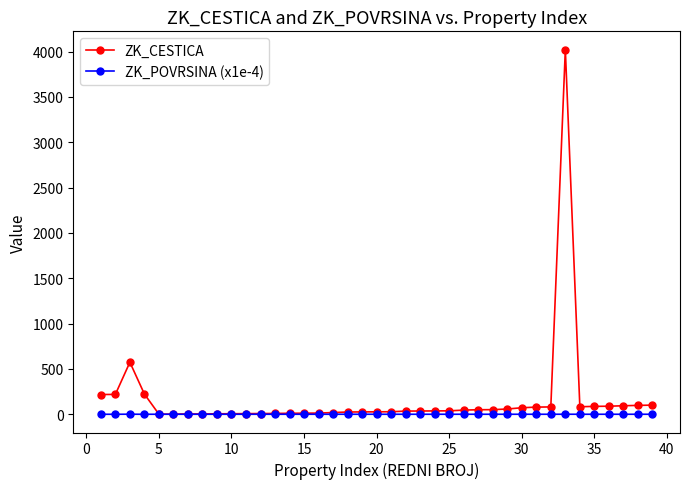

Which series has the largest range (max minus min)?

ZK_CESTICA